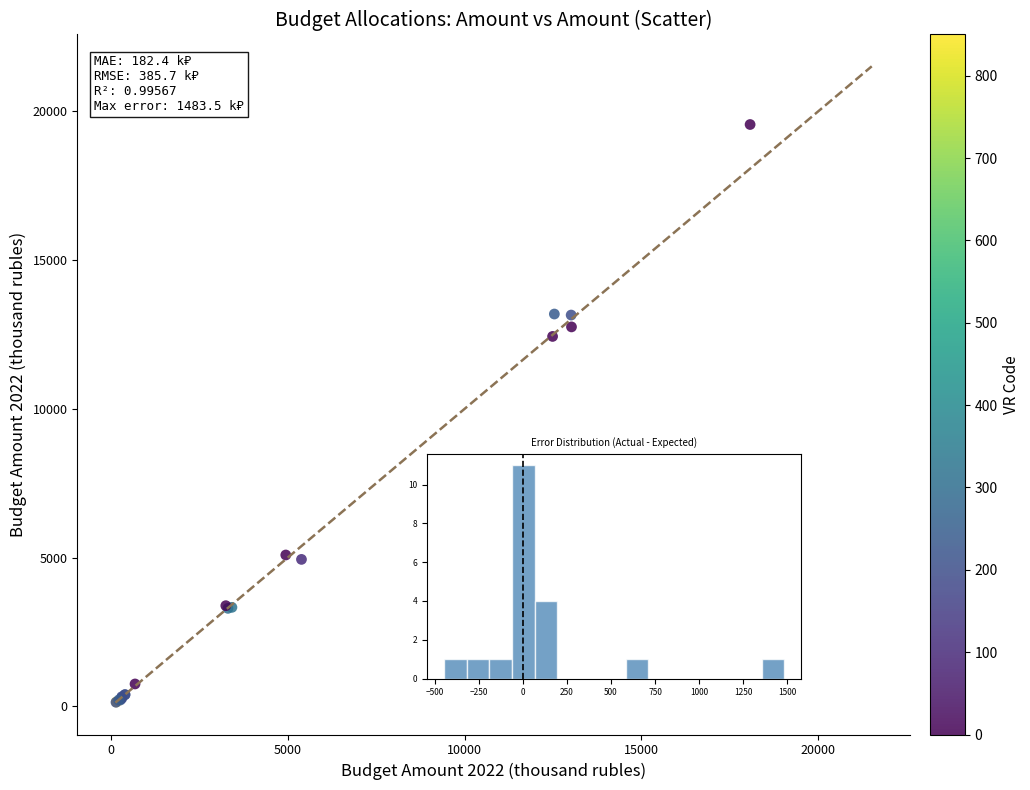

What Y value in the scatter plot is closest to 9849?

12435.9